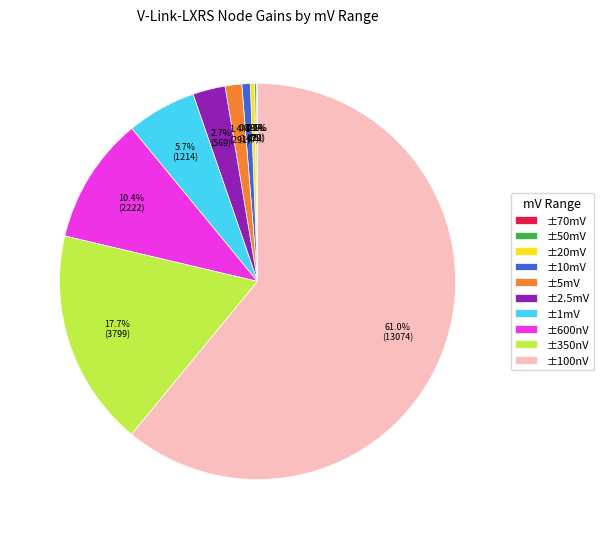

Combined, do ±5mV and ±1mV account for over 50%?

No